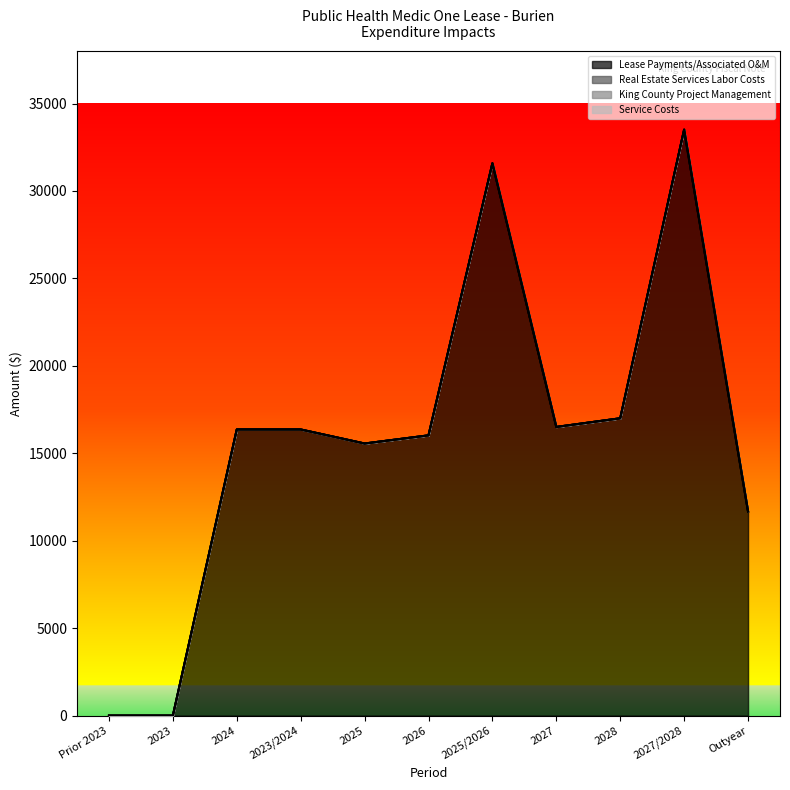

Which series has the largest total across all categories?

Lease Payments/Associated O&M